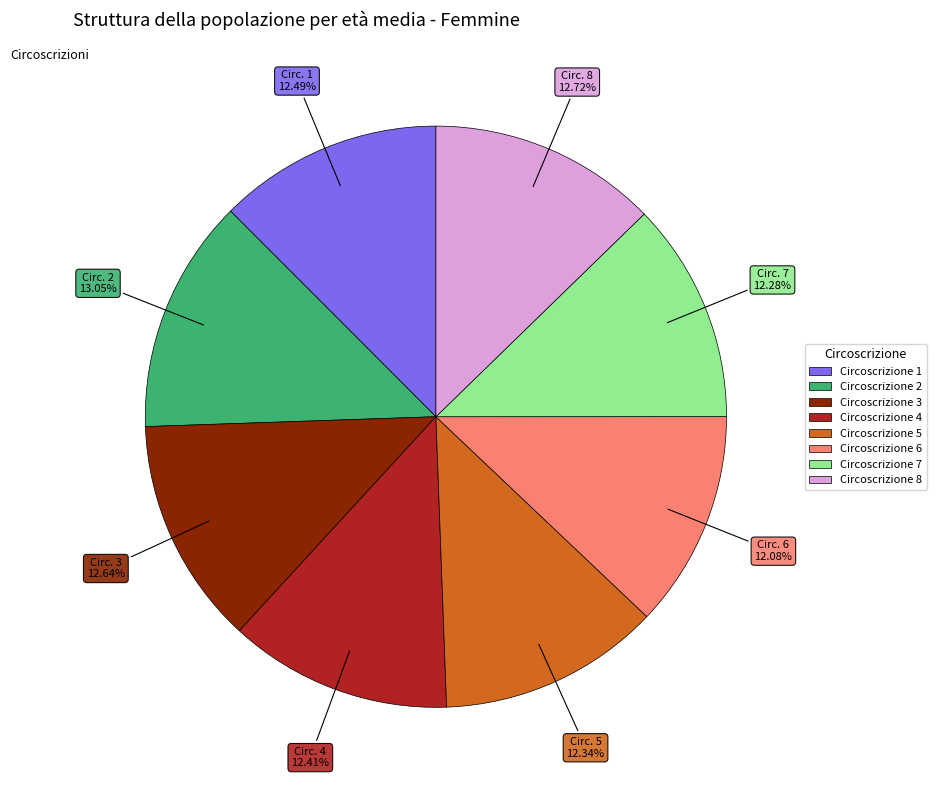

How many segments does this pie chart have?

8